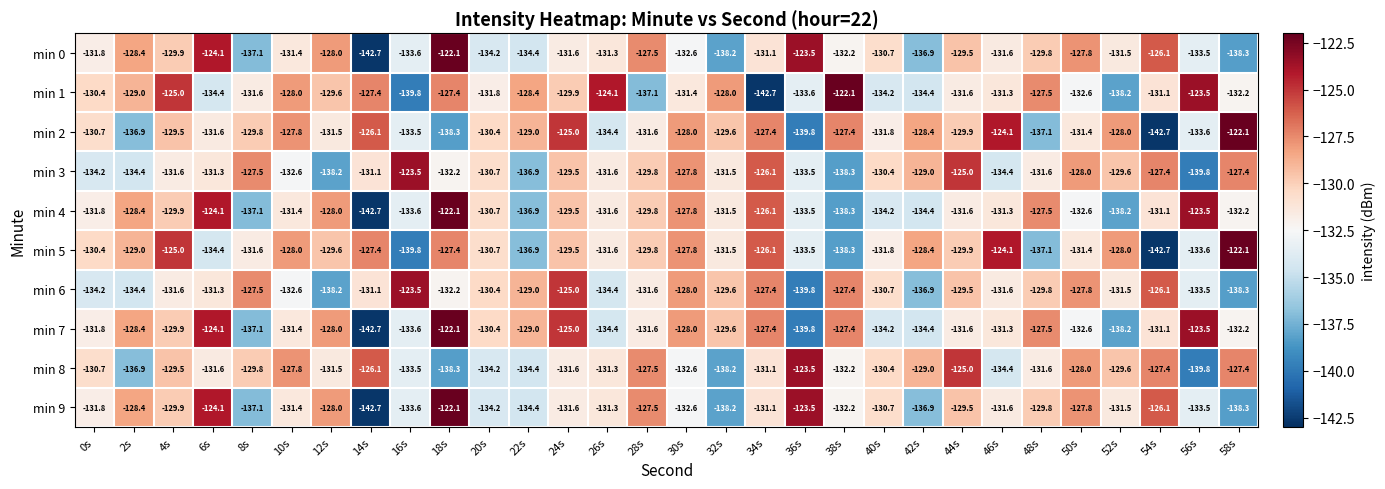

Which series changed the most between 22s and 34s?

min 1